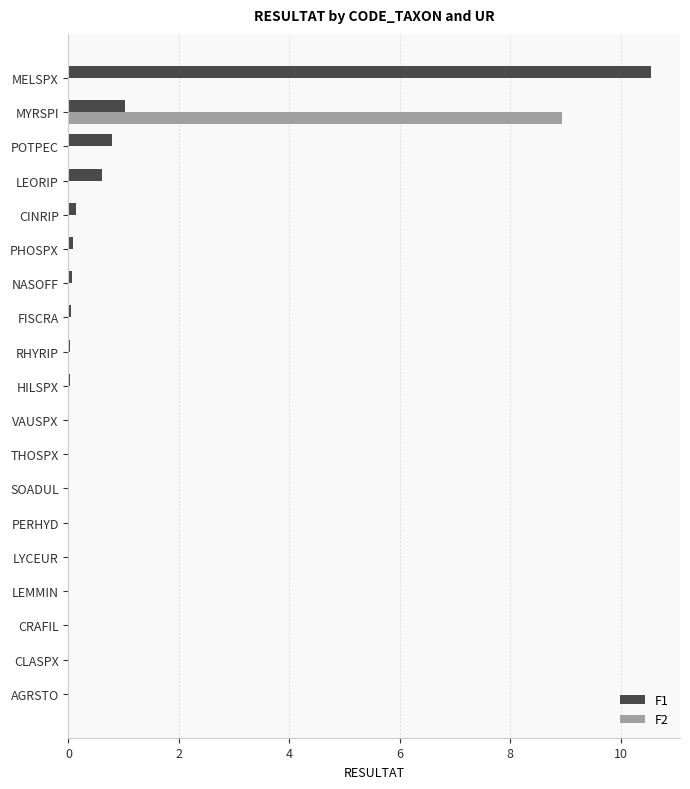

The F2 series shows 5.2 at FISCRA. True or false?

False